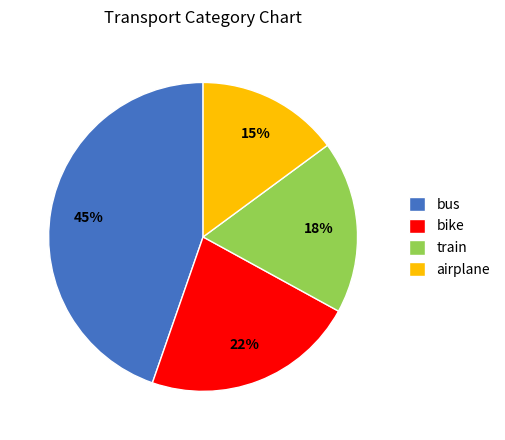

The bus slice represents 45% of the pie. True or false?

True